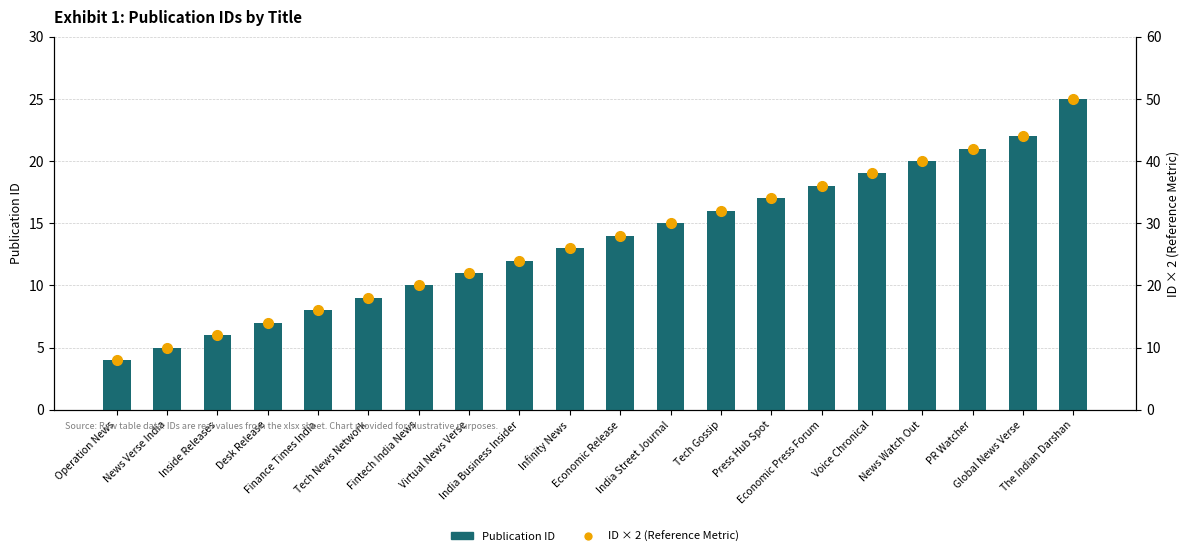

Is it true that ID × 2 (Reference Metric) equals 34 at Press Hub Spot?

True